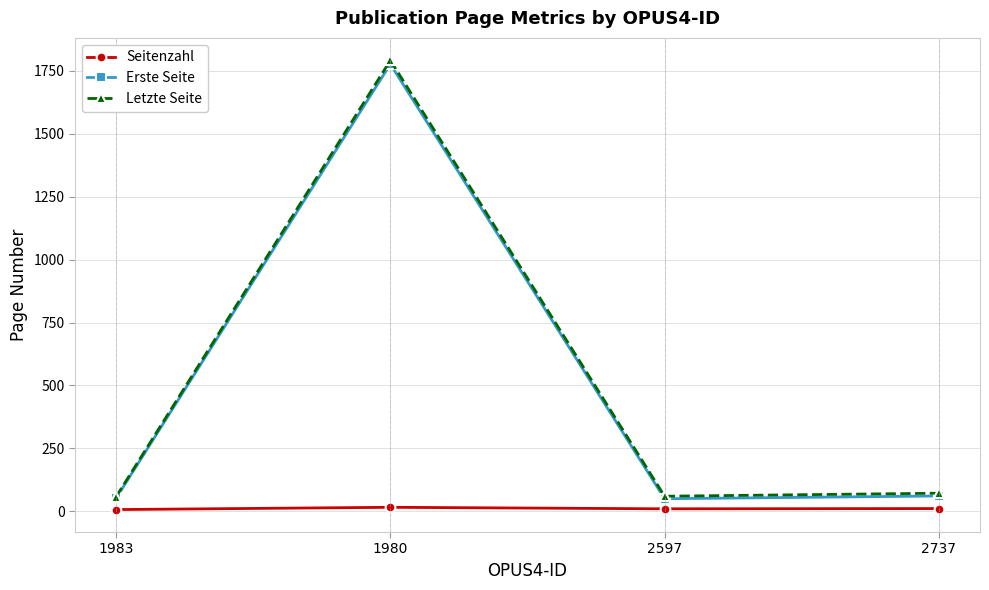

In Letzte Seite, how many points are lower than both neighbors (excluding endpoints)?

1